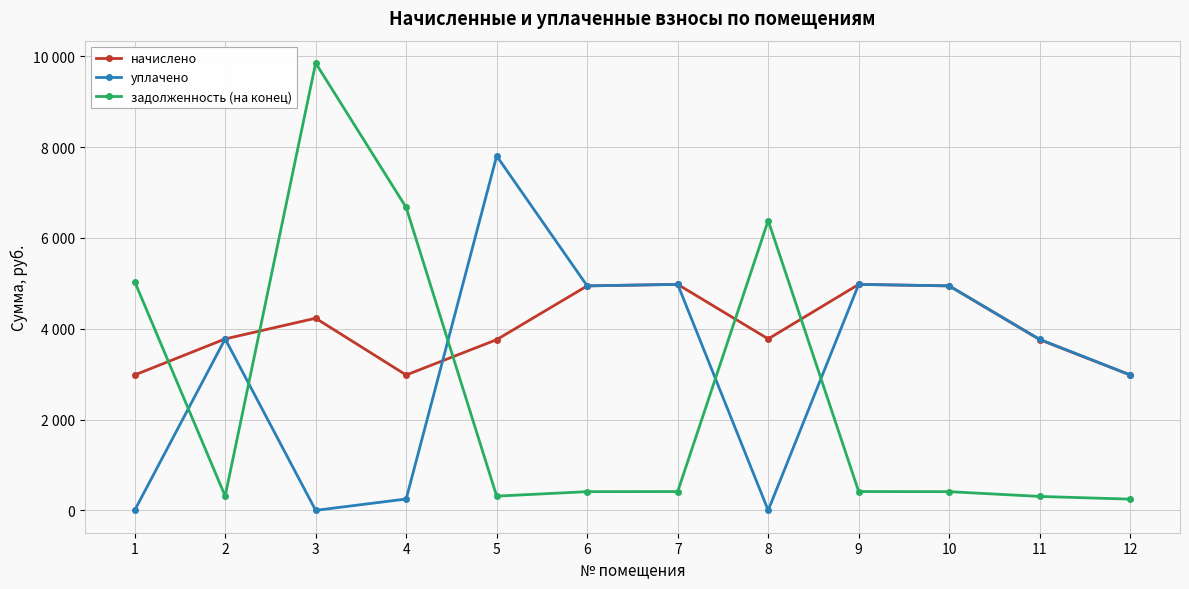

What are all the series names shown in the legend?

начислено, уплачено, задолженность (на конец)